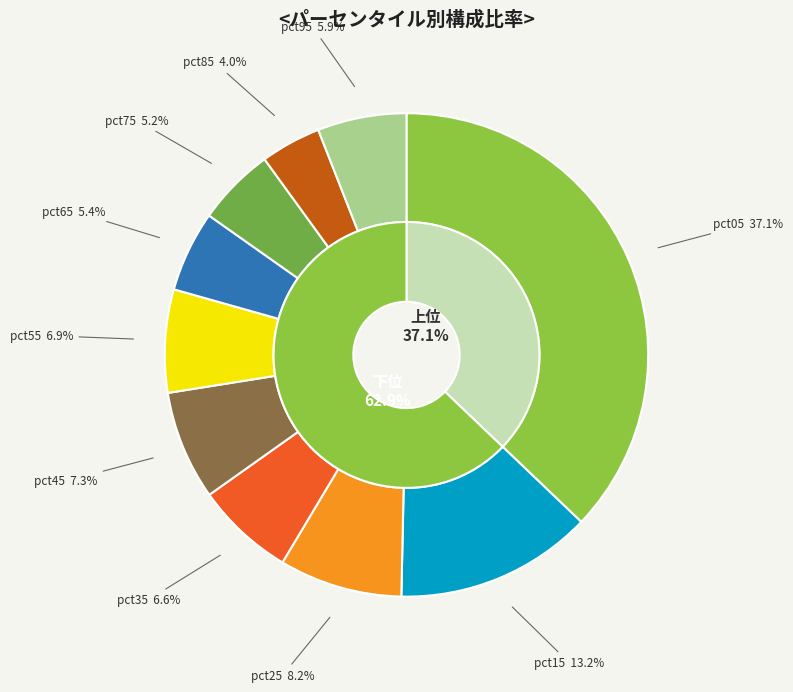

Which category has the smallest portion of the pie?

pct85